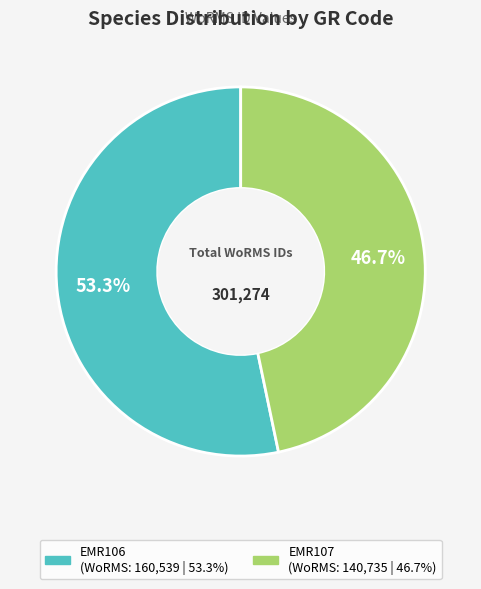

Between EMR106 and EMR107, which is larger?

EMR106